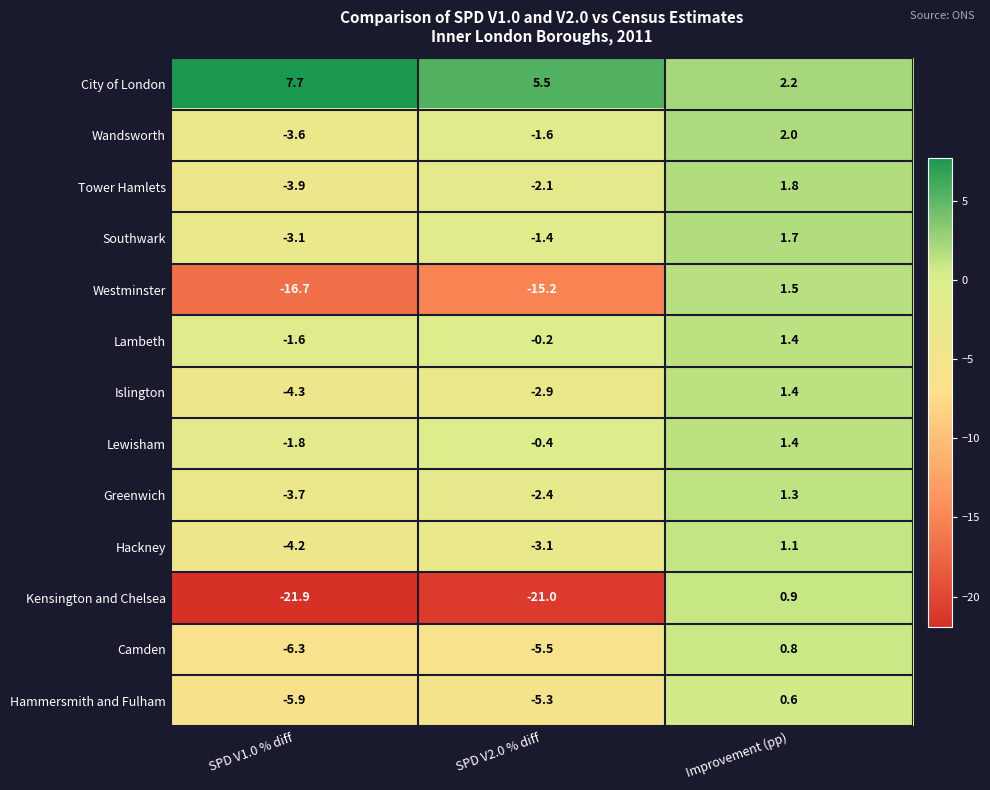

How many series are shown in this chart?

13